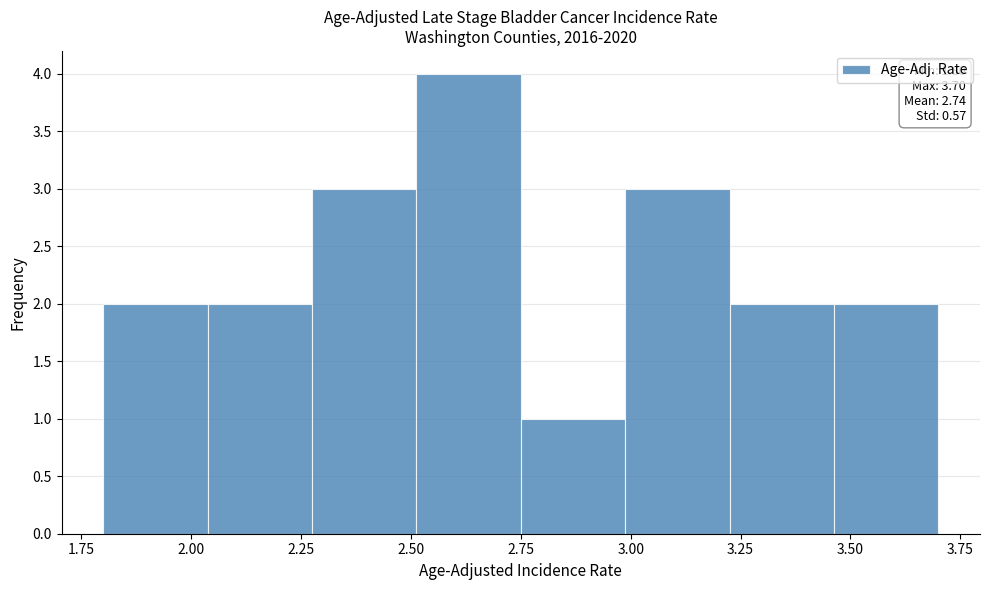

Over which range of the x-axis is the bar tallest?

2.50 to 2.75